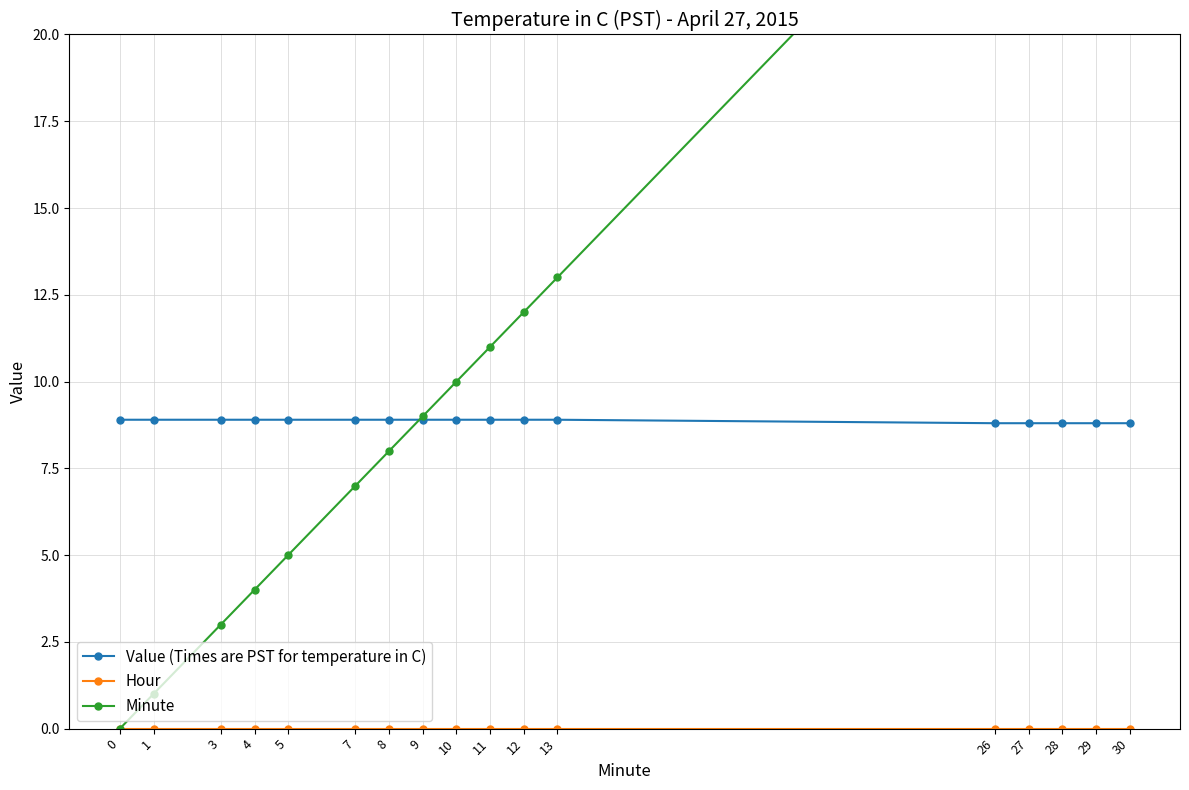

What is the difference between the maximum and second lowest values in the Minute series?

29.0